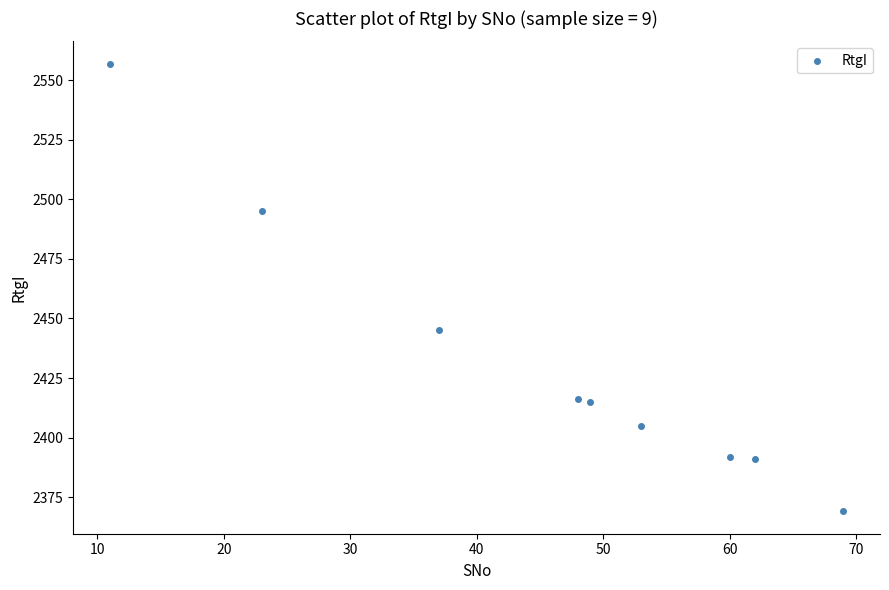

What Y value in the scatter plot is closest to 2463?

2445